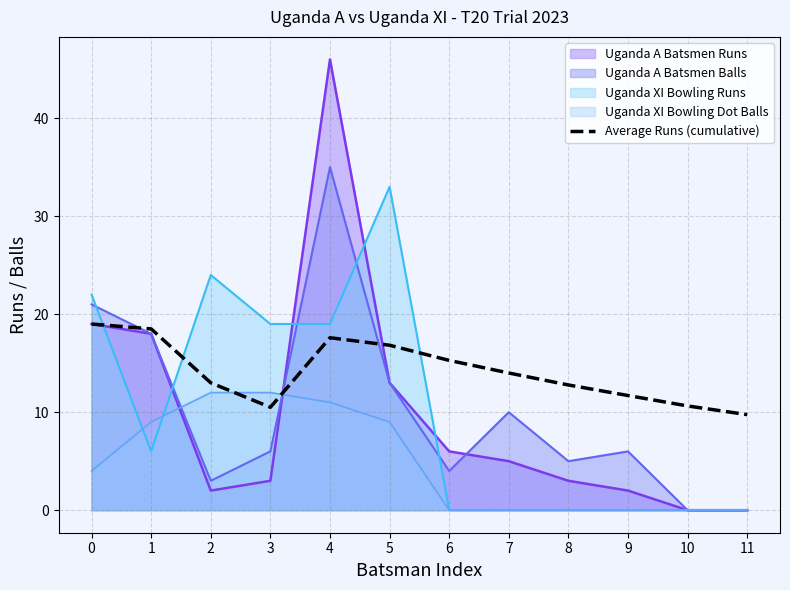

What is the greatest value displayed?

46.0